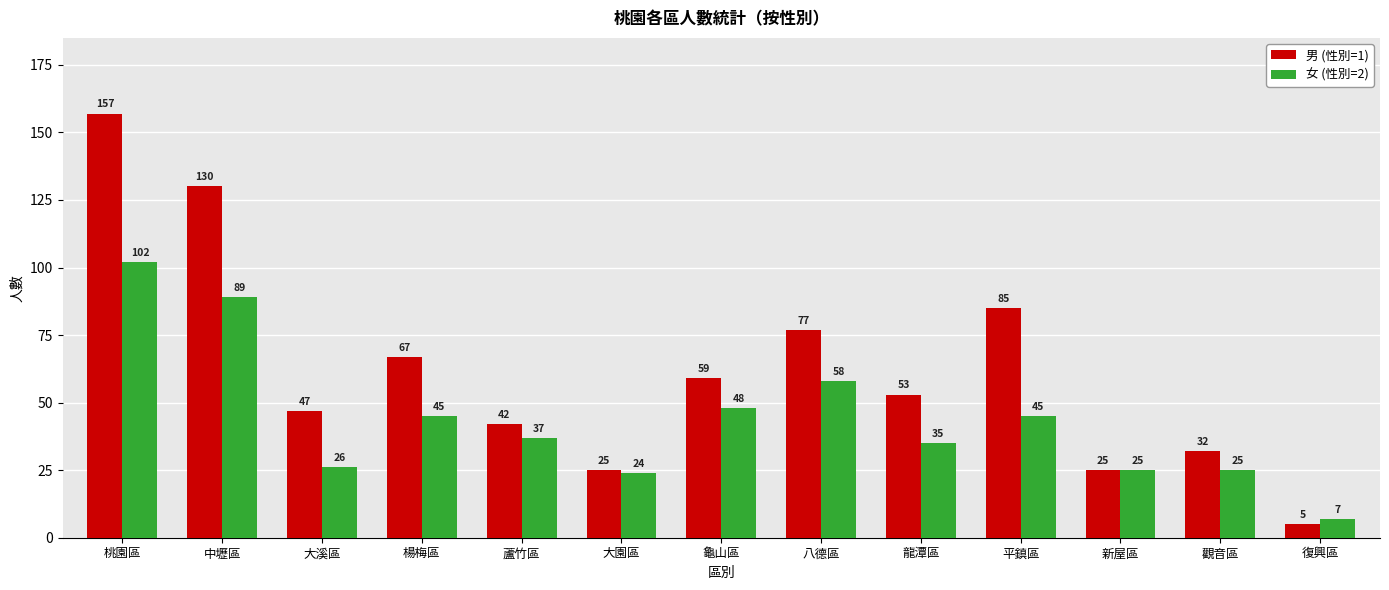

What is the difference between the maximum and minimum values in the 女 (性別=2) series?

95